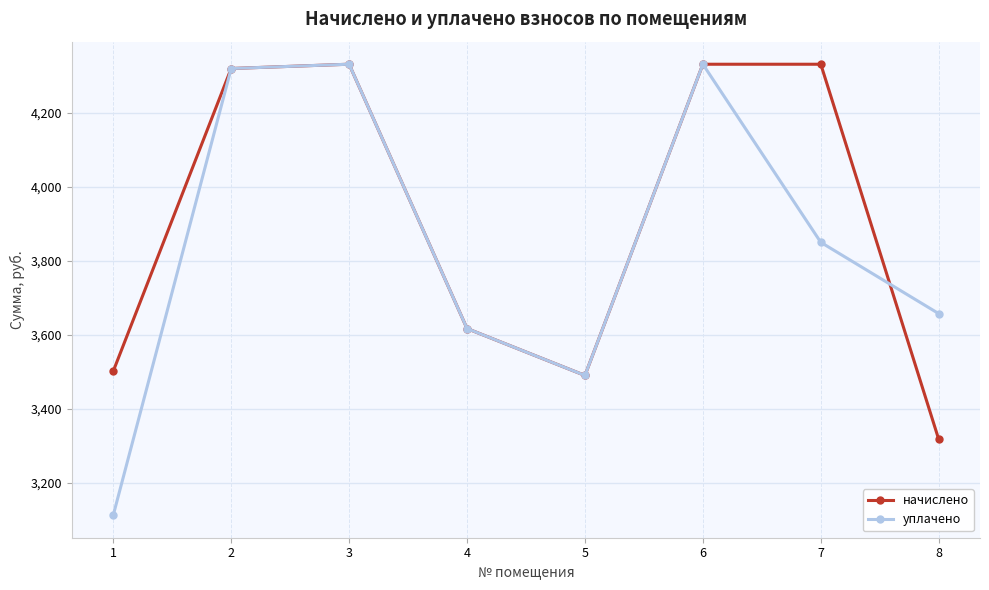

What is the total value across all series at 8?

6975.4